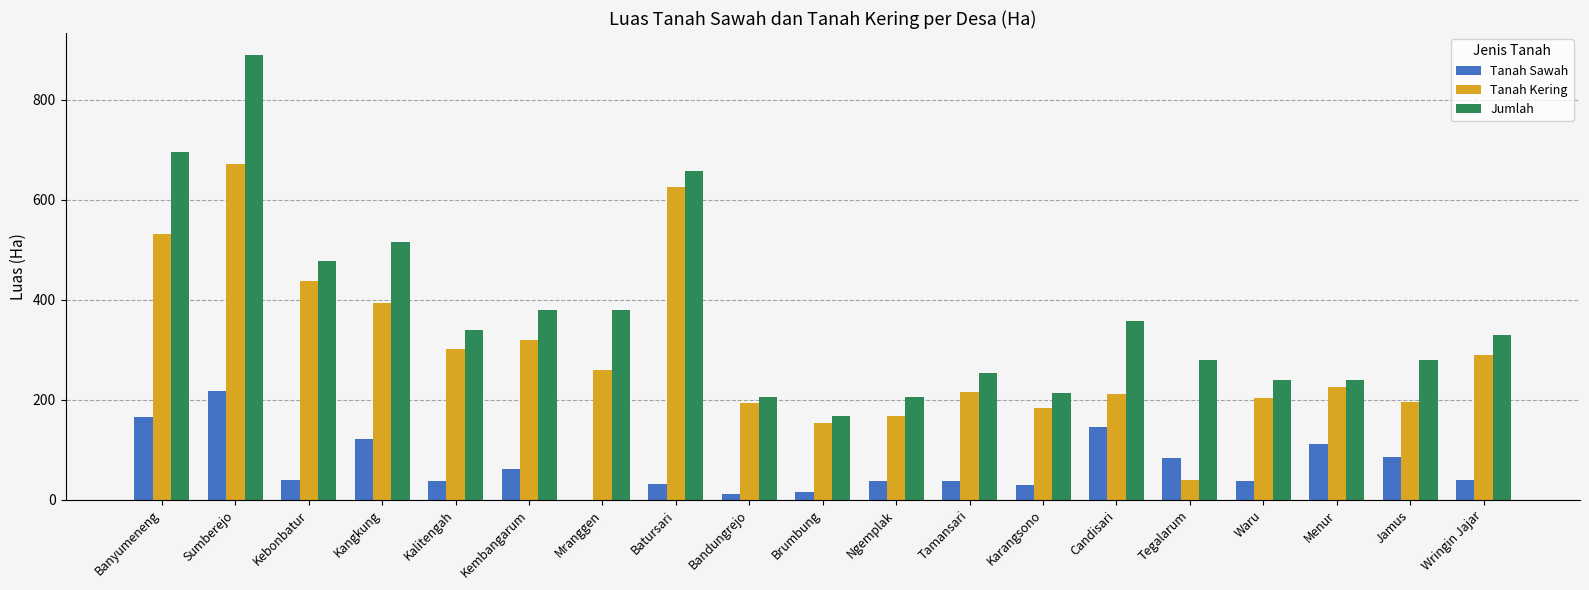

What is the average value of the Jumlah series?

373.9